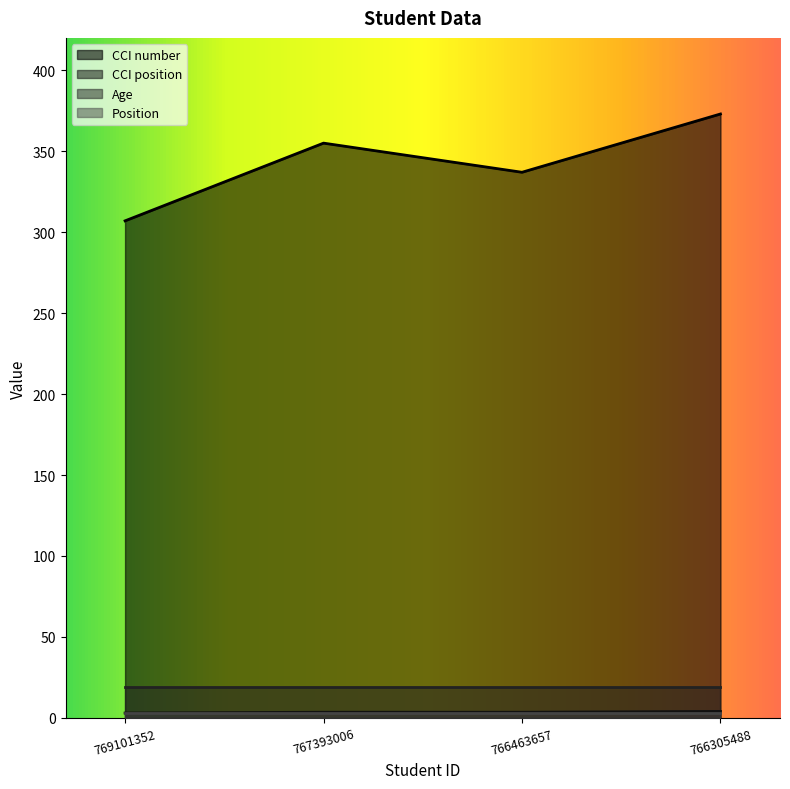

What is the lowest value of the CCI number series?

307.0